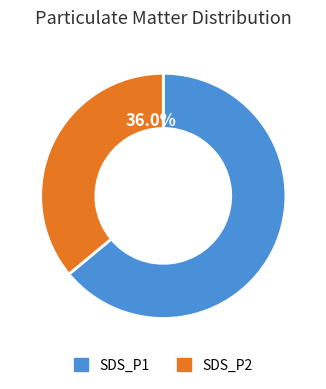

Which category has the smallest portion of the pie?

SDS_P2